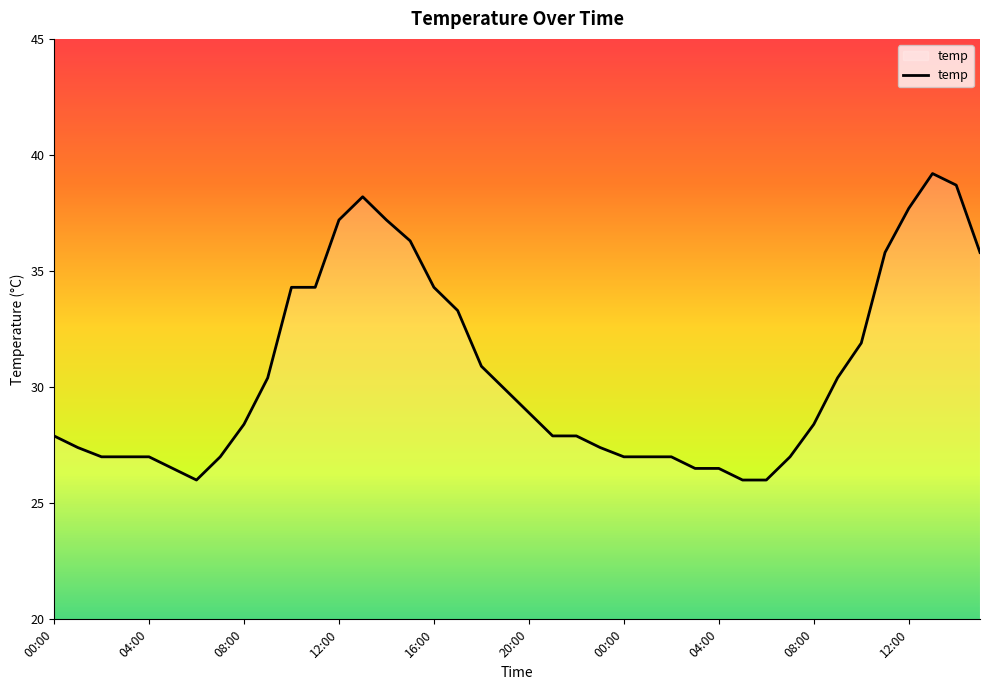

What is the greatest value displayed?

39.2